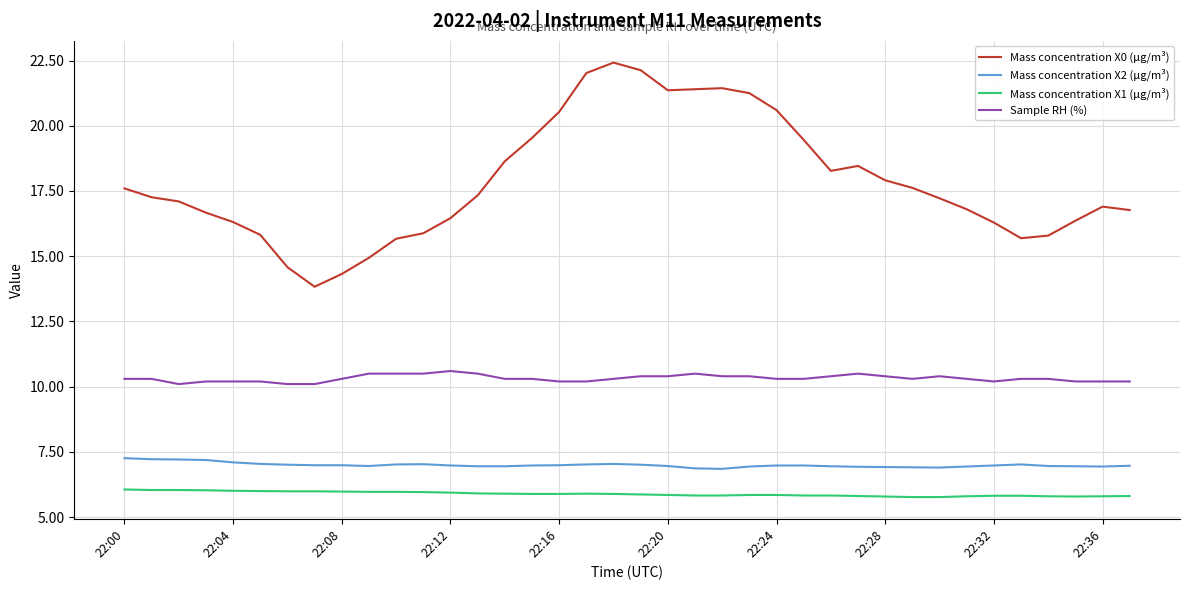

Which series has the widest spread of values?

Mass concentration X0 (μg/m³)